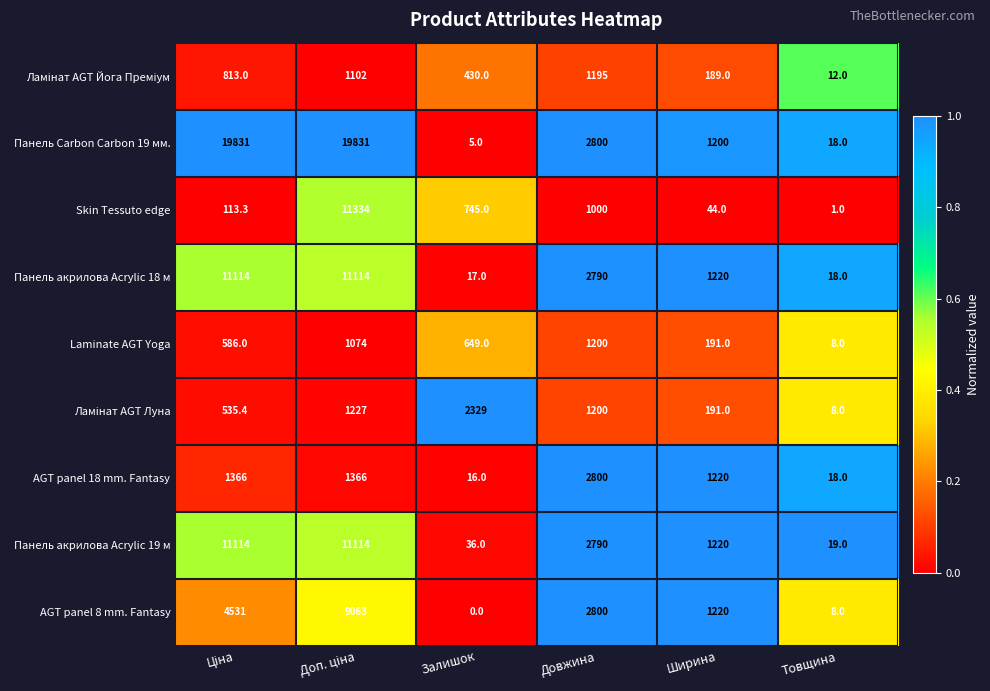

Which series has the largest total across all categories?

Панель Carbon Carbon 19 мм.